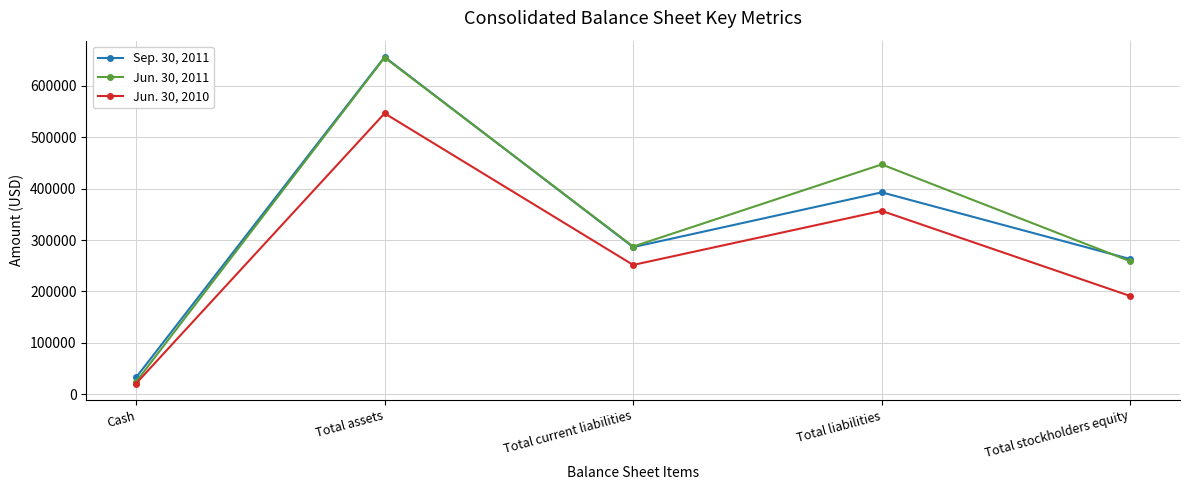

Is this an area chart (filled region under the line)?

No